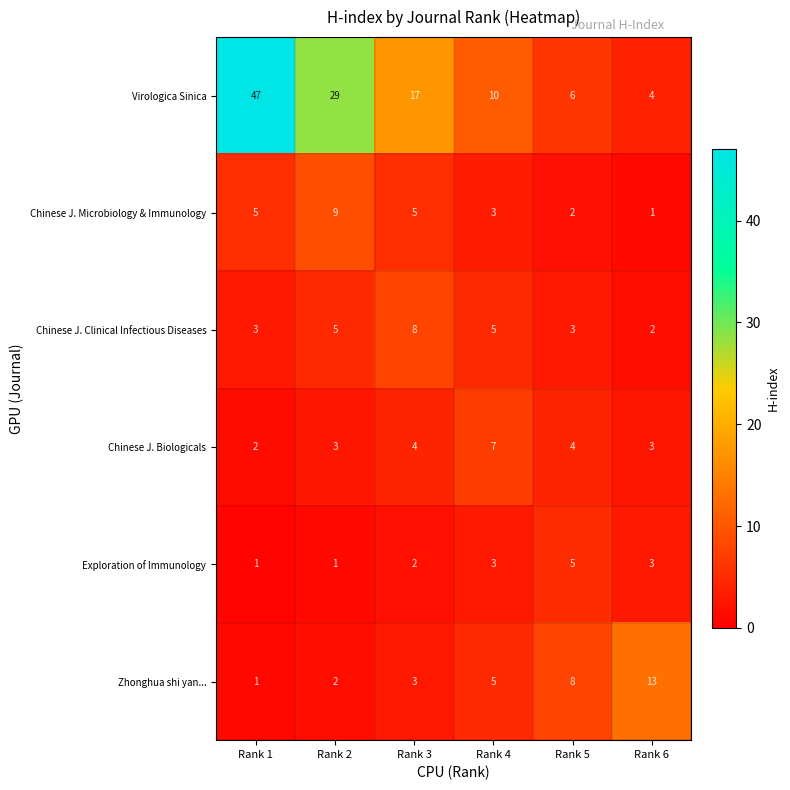

Which category has the lowest value in the Chinese J. Biologicals series?

Rank 1